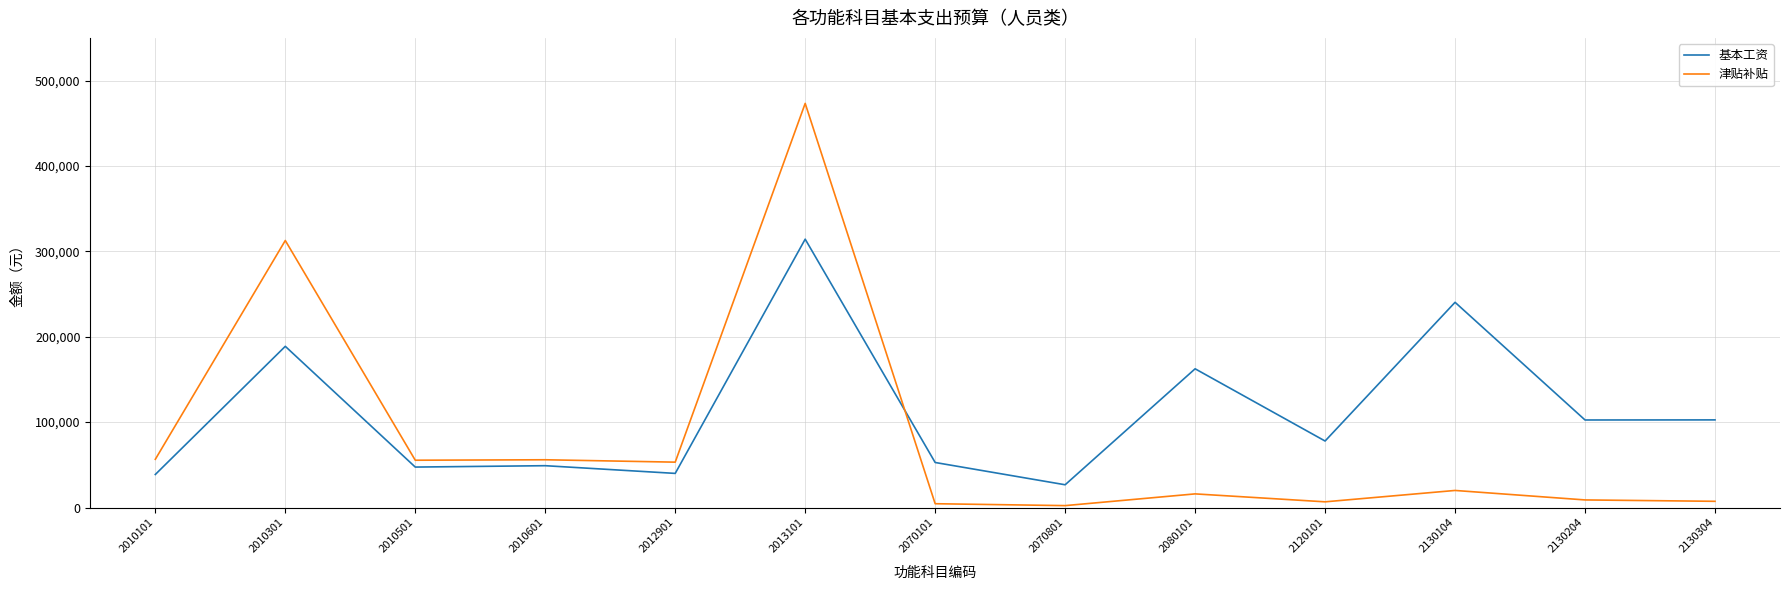

Between which two adjacent categories do 津贴补贴 and 基本工资 first intersect?

2013101 and 2070101